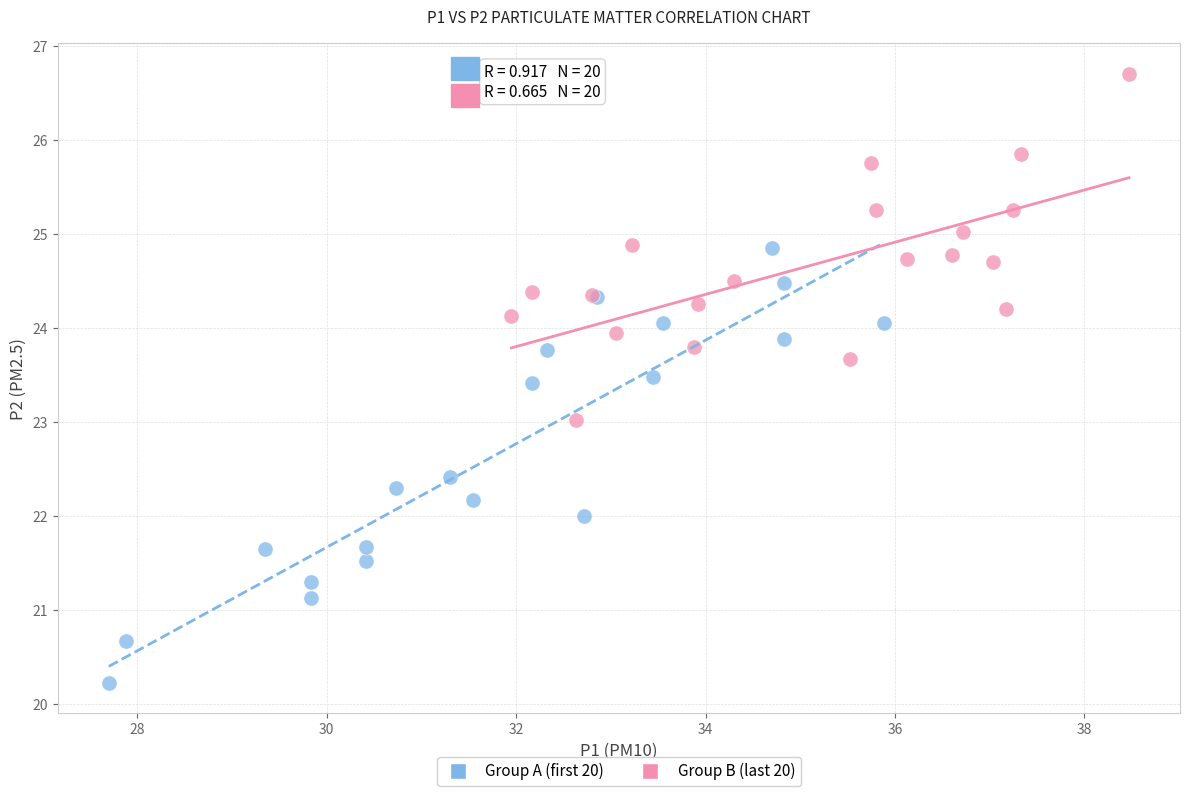

Which series contains the highest Y value?

Group B (last 20)